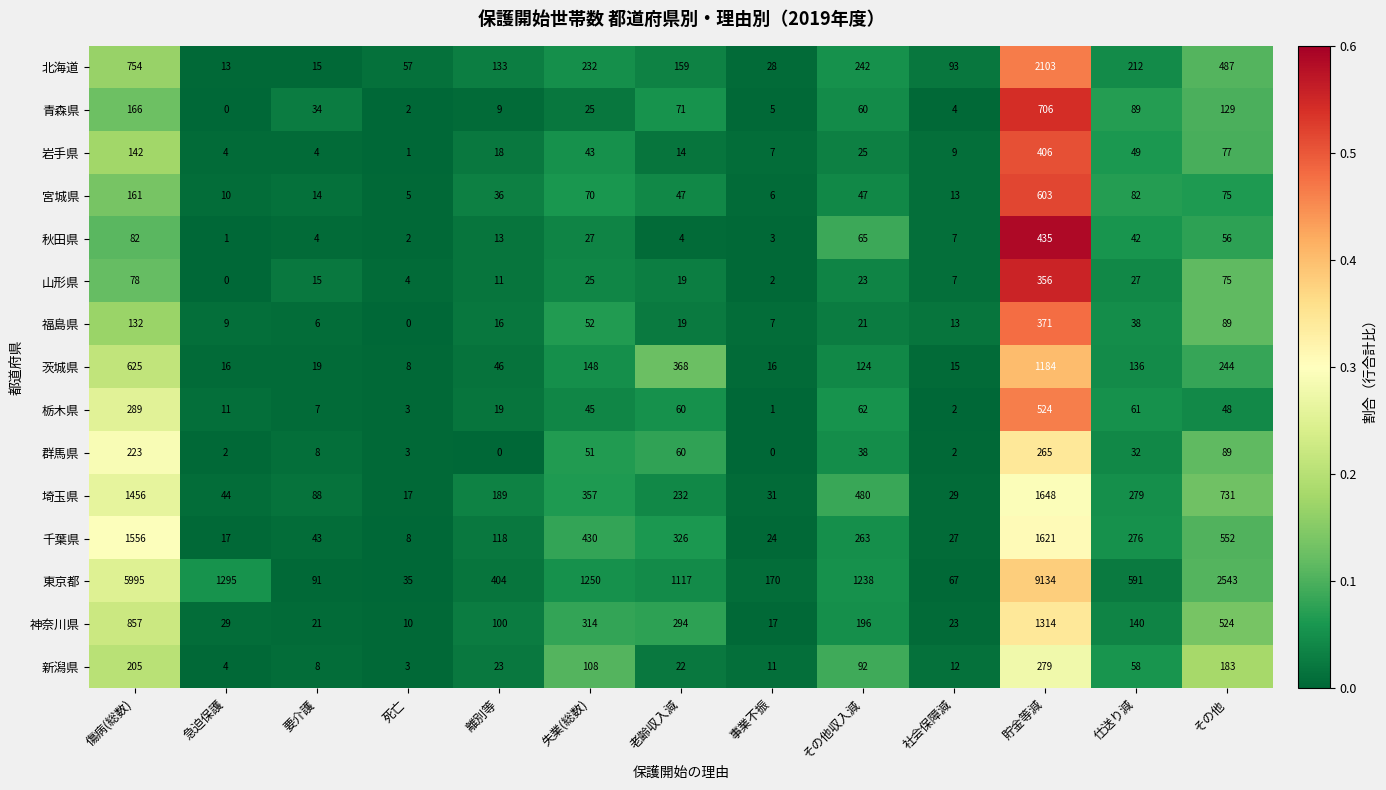

Which series changed the most between 要介護 and 貯金等減?

東京都